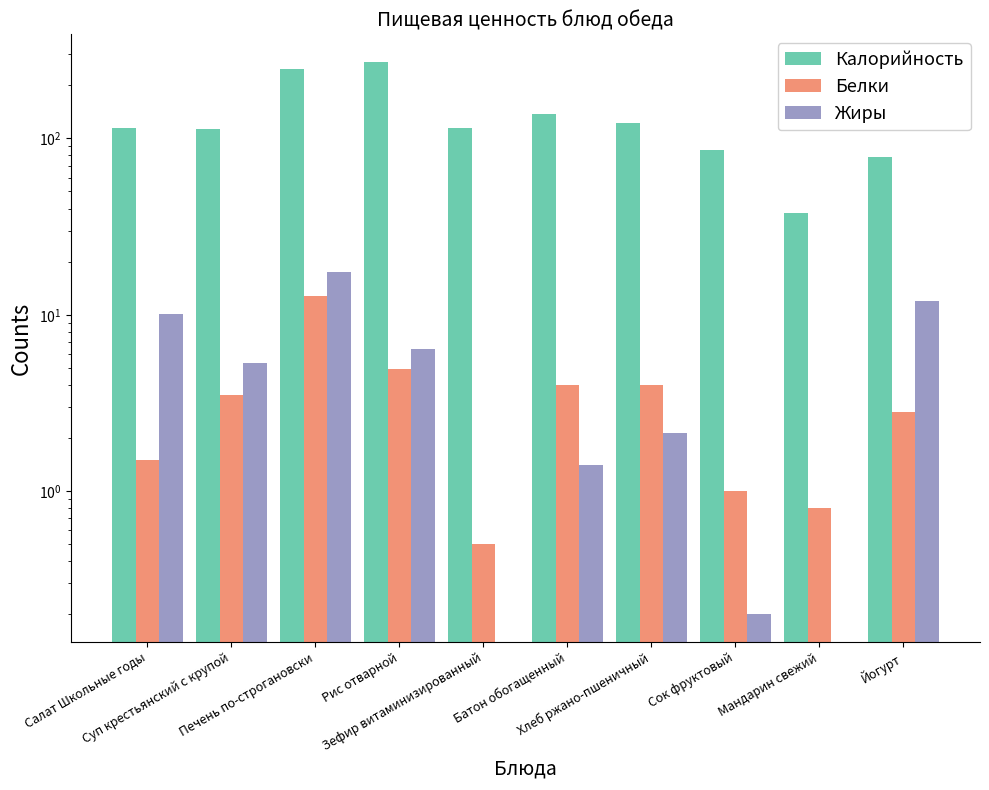

Is it true that Белки equals 3.5 at Суп крестьянский с крупой?

True